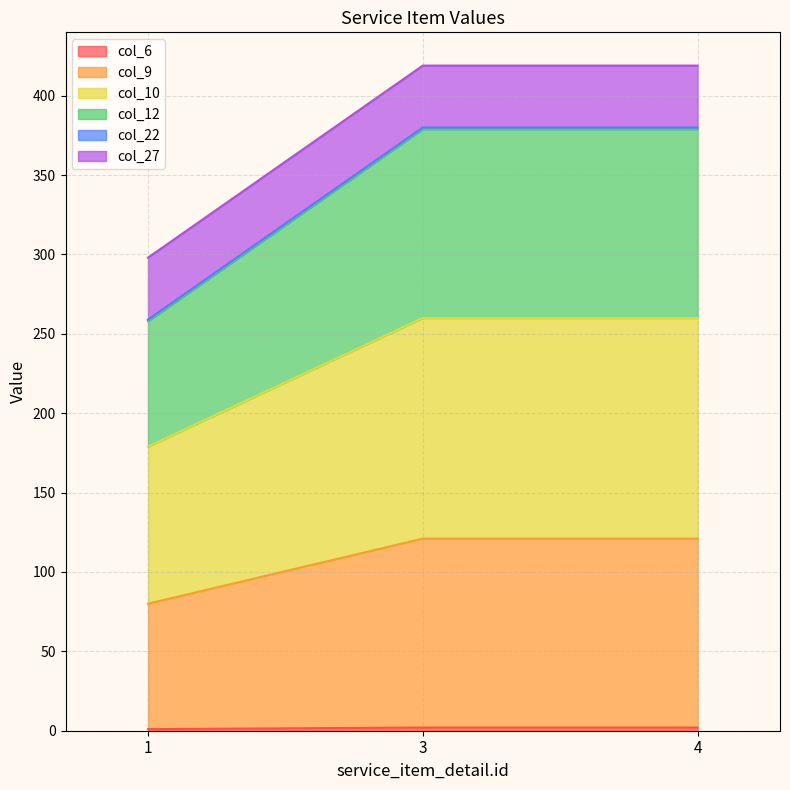

How many categories are shown in the chart?

3